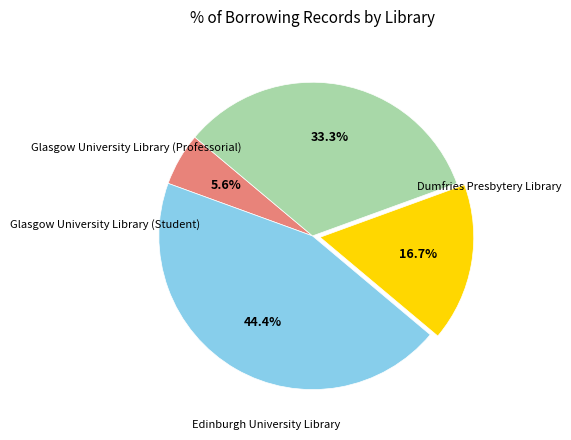

Does any single category account for the majority?

No